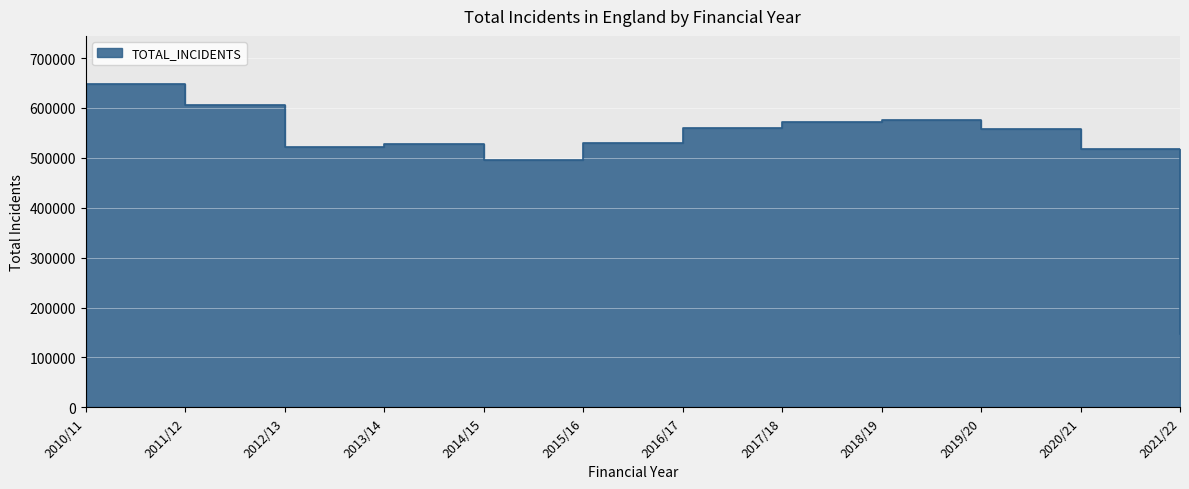

What is the greatest value displayed?

647362